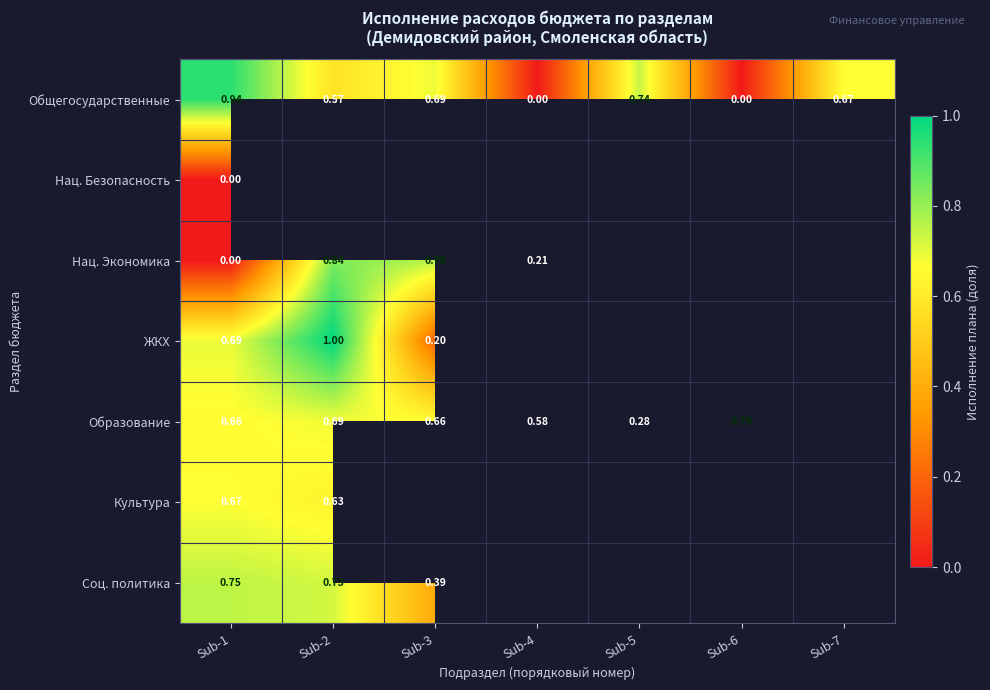

True or false: Общегосударственные has a value of 0.0 at Sub-4.

True